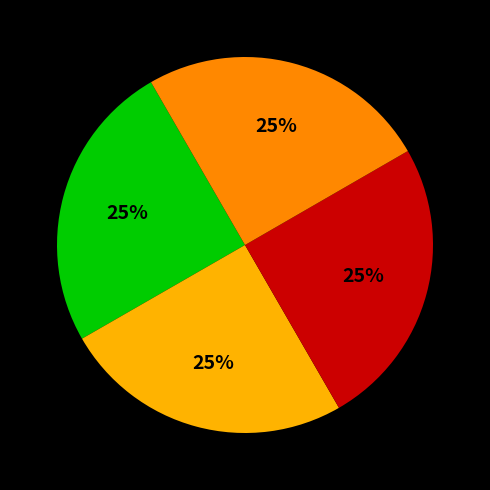

To the nearest percent, what is the average slice percentage?

25%